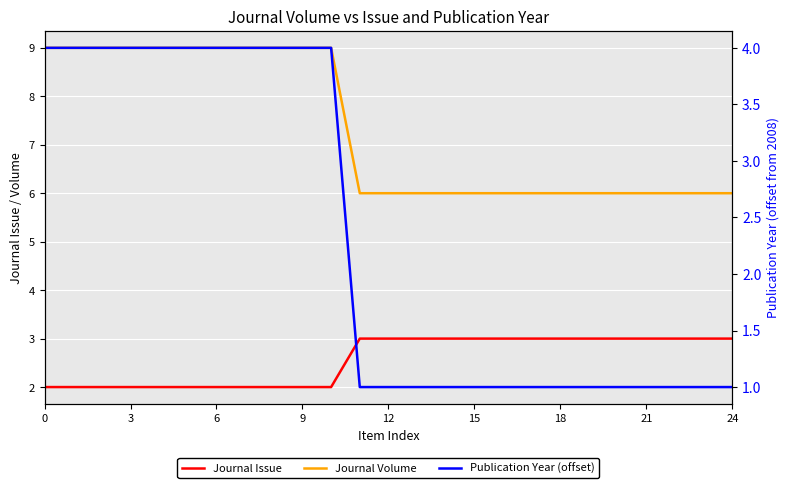

The Publication Year (offset) series shows 0 at 19. True or false?

False